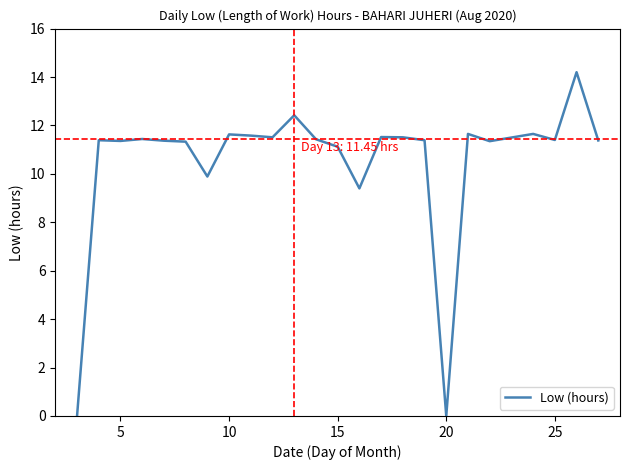

What is the greatest value displayed?

14.2